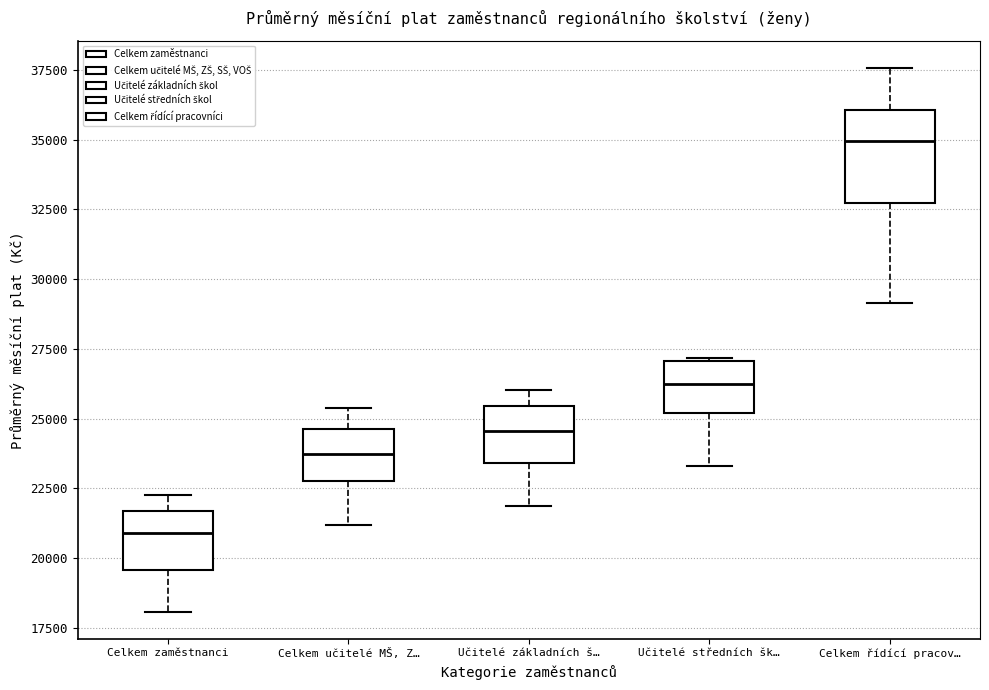

Reading left to right, read every box against the y-axis: the position of its median line, the range the box covers, and the ends of its whiskers. The values are not printed on the chart, so give them approximately, as read against the axis.

Celkem zaměstnanci: median 21000, box 19500 to 21500, whiskers 18000 to 22500
Celkem učitelé MŠ, Z…: median 23500, box 23000 to 24500, whiskers 21000 to 25500
Učitelé základních š…: median 24500, box 23500 to 25500, whiskers 22000 to 26000
Učitelé středních šk…: median 26000, box 25000 to 27000, whiskers 23500 to 27000
Celkem řídící pracov…: median 35000, box 32500 to 36000, whiskers 29000 to 37500